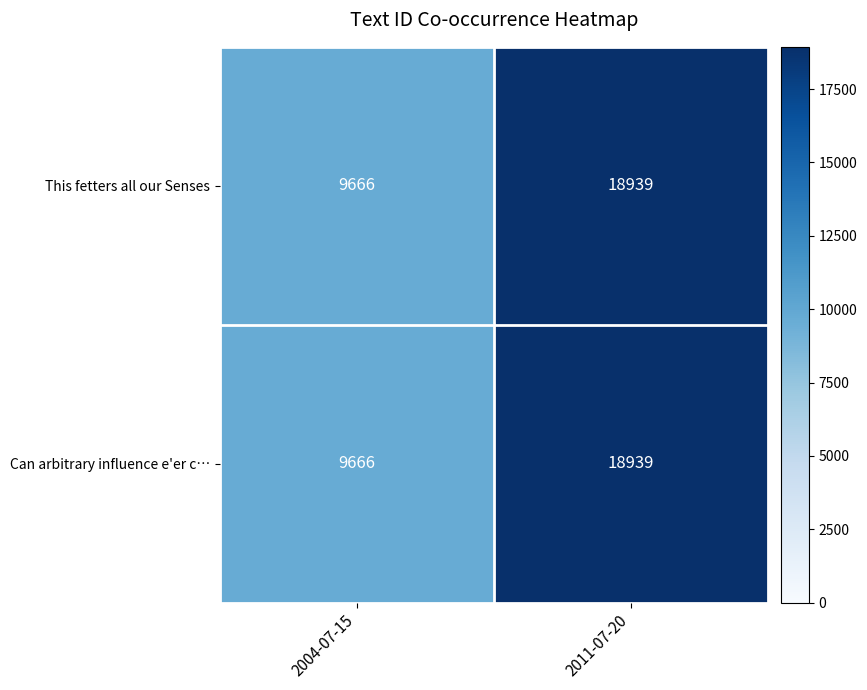

What is the highest value of the This fetters all our Senses series?

18939